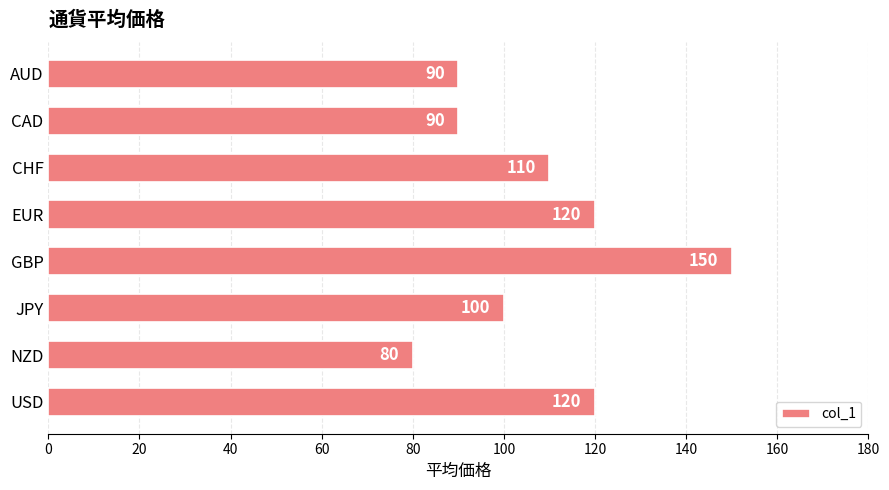

Reading top to bottom, extract all data points from this chart.

90	90	110	120	150	100	80	120